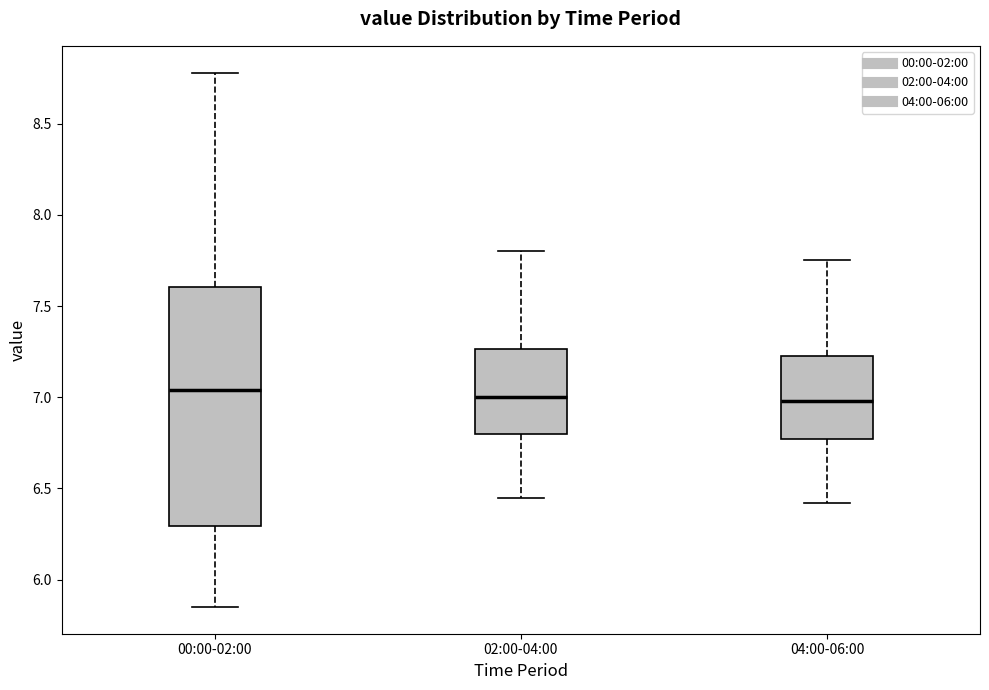

Comparing the boxes themselves (not the whiskers), which one is the tallest?

00:00-02:00